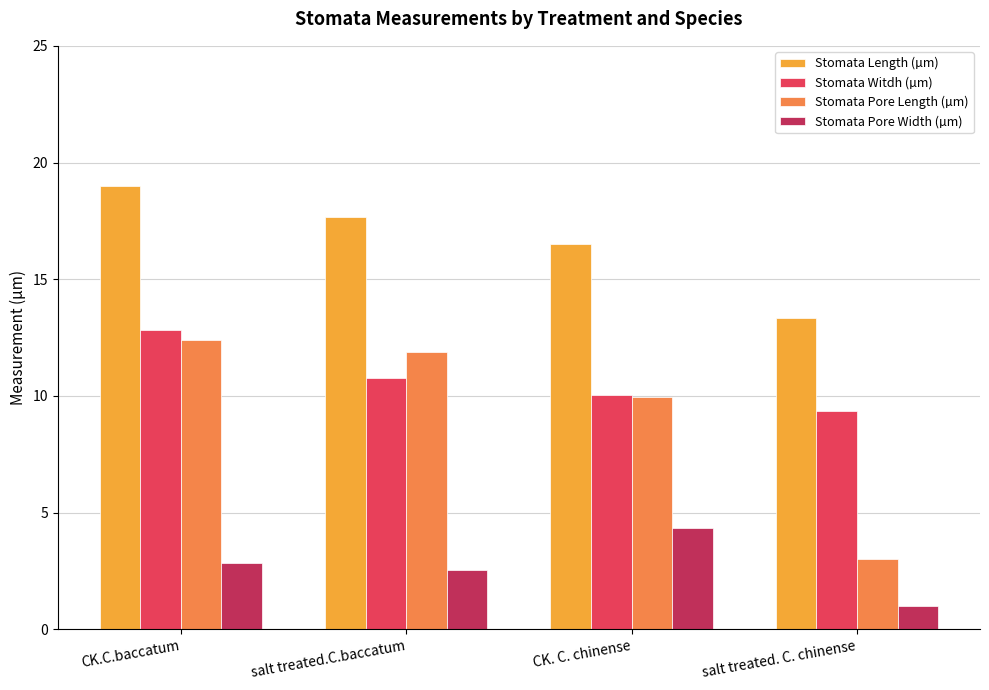

At how many categories does at least one series exceed 3?

4